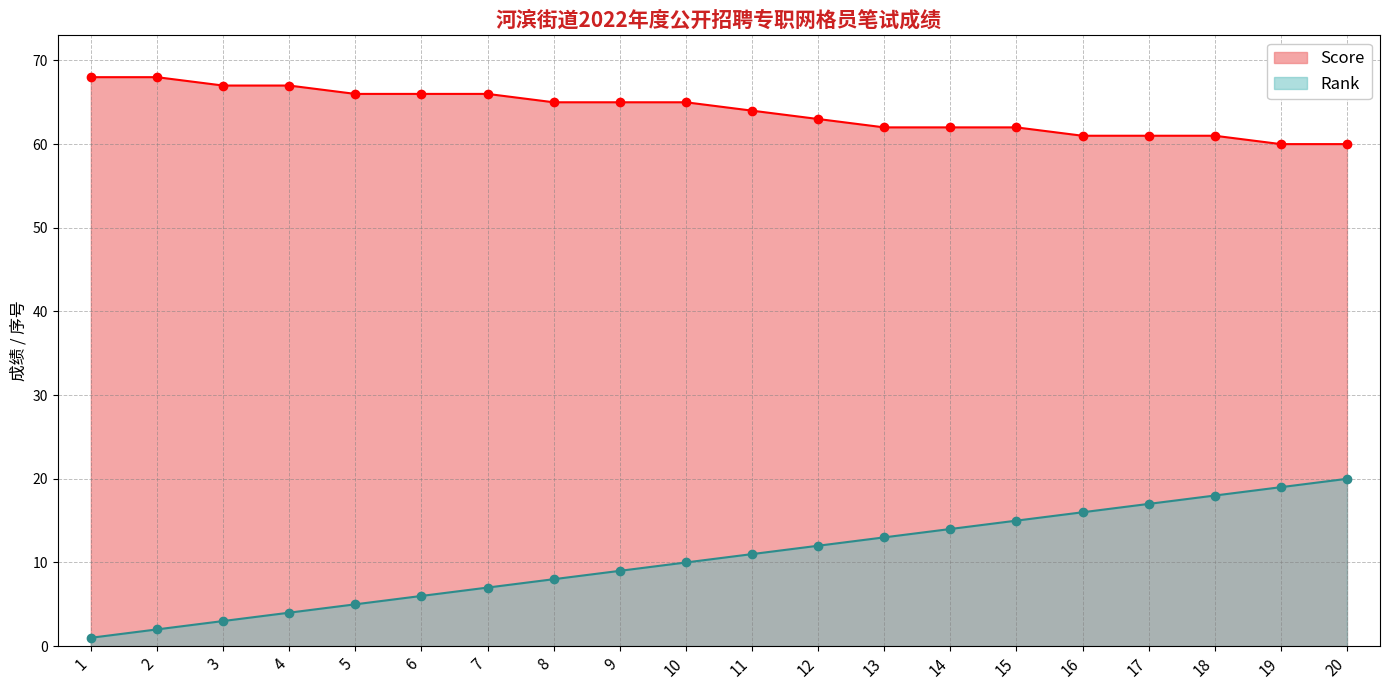

Which has a higher value, 9 or 16?

9